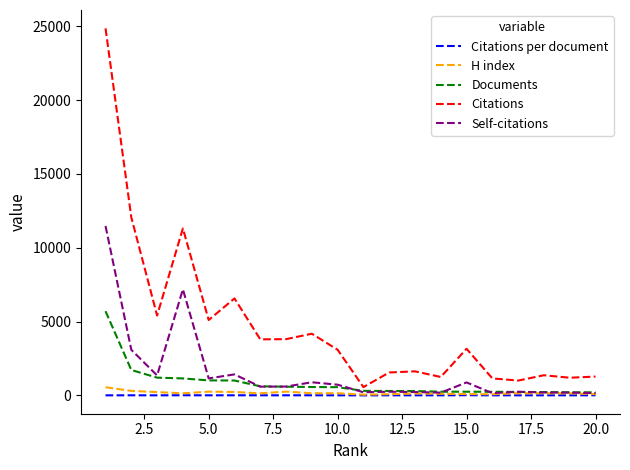

What is the minimum value for Citations?

563.0